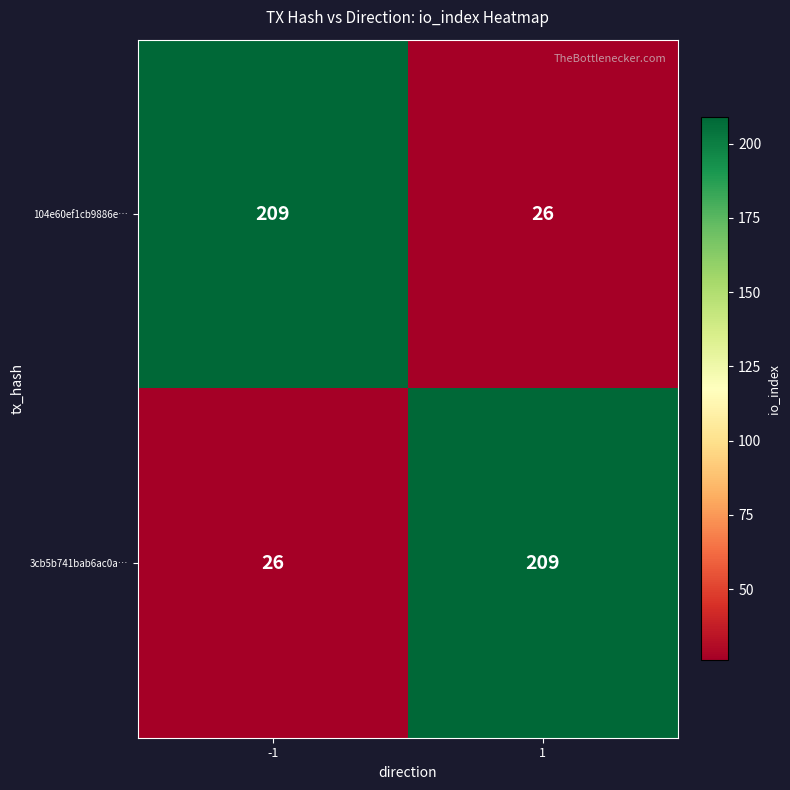

Rank the categories by 3cb5b741bab6ac0a… value from lowest to highest.

-1, 1